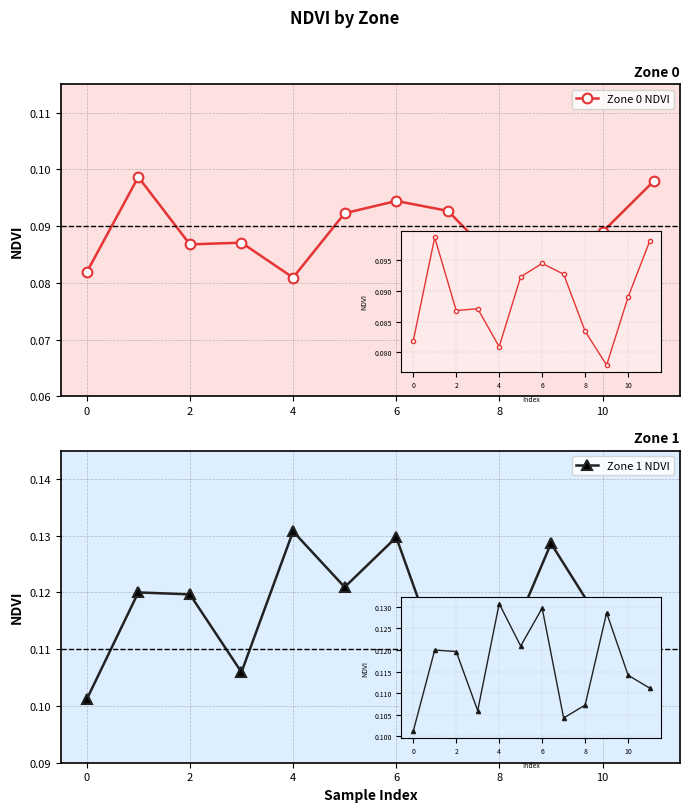

What is the maximum value for Zone 1 NDVI?

0.1